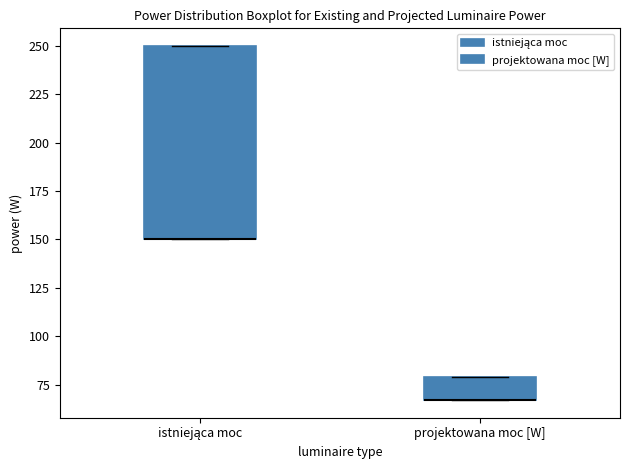

Where is the lower edge of the box for projektowana moc [W] on the y-axis? The values are not printed on the chart, so give them approximately, as read against the axis.

65